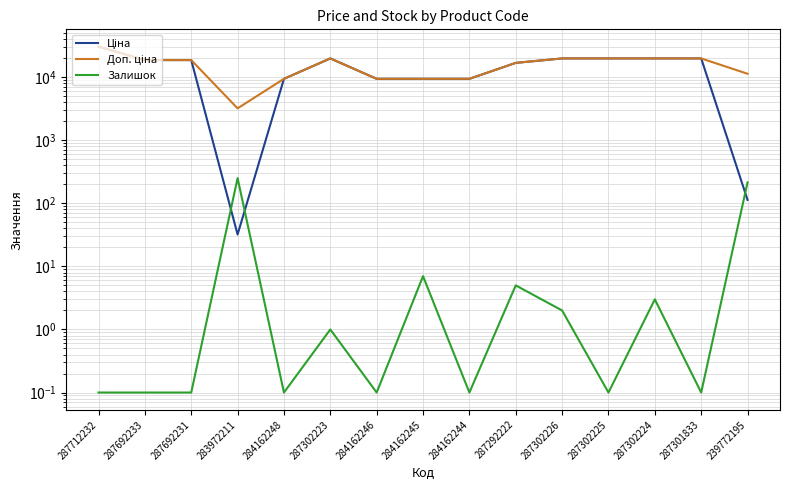

True or false: Залишок and Доп. ціна intersect in this chart.

False